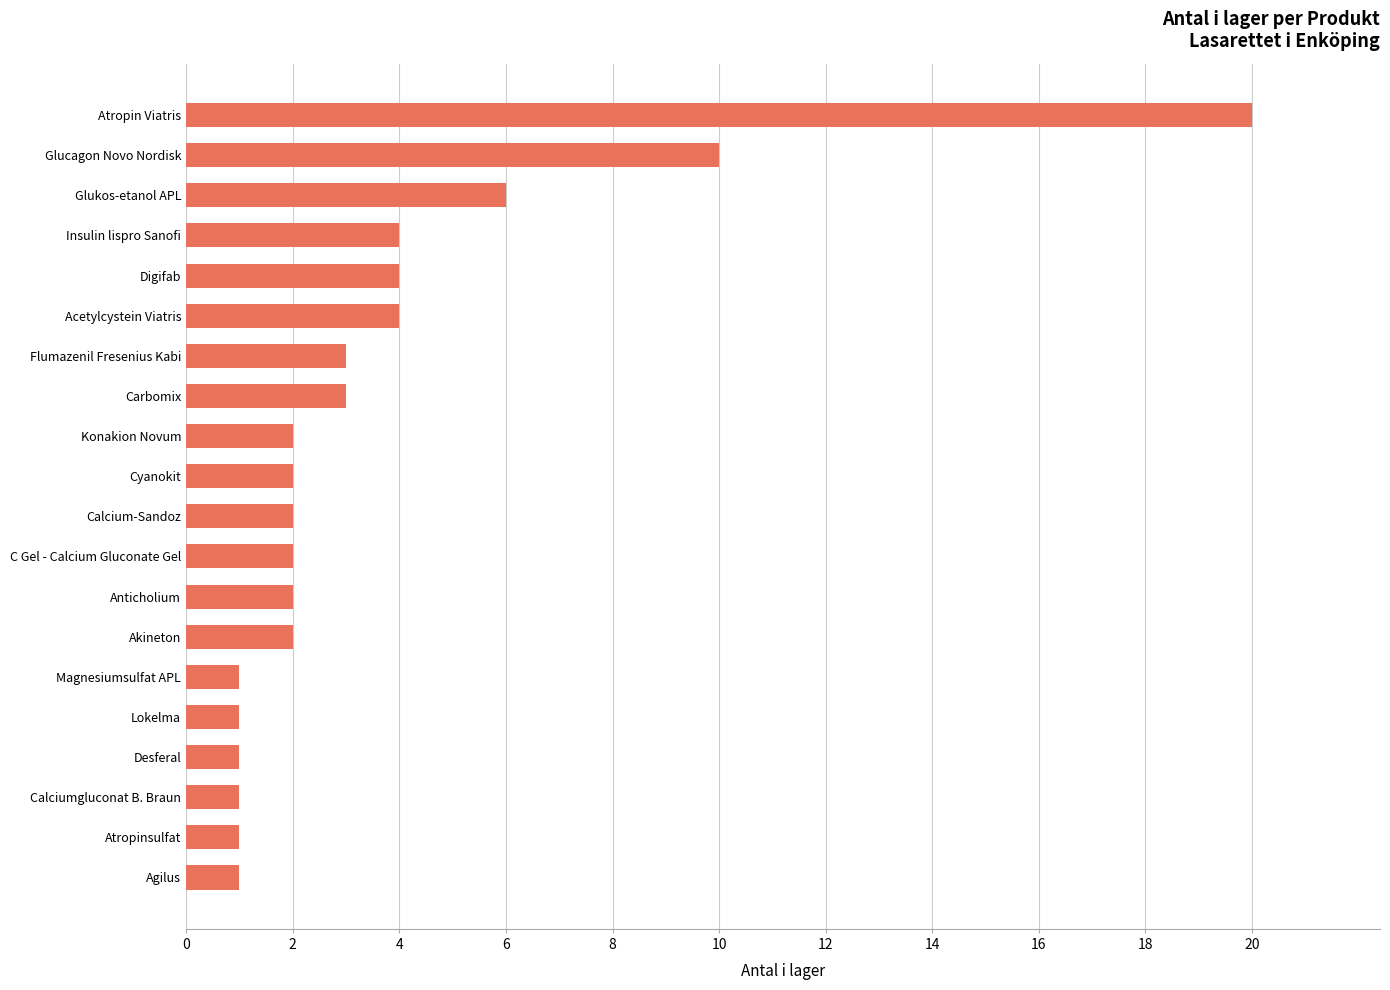

What is the greatest value displayed?

20